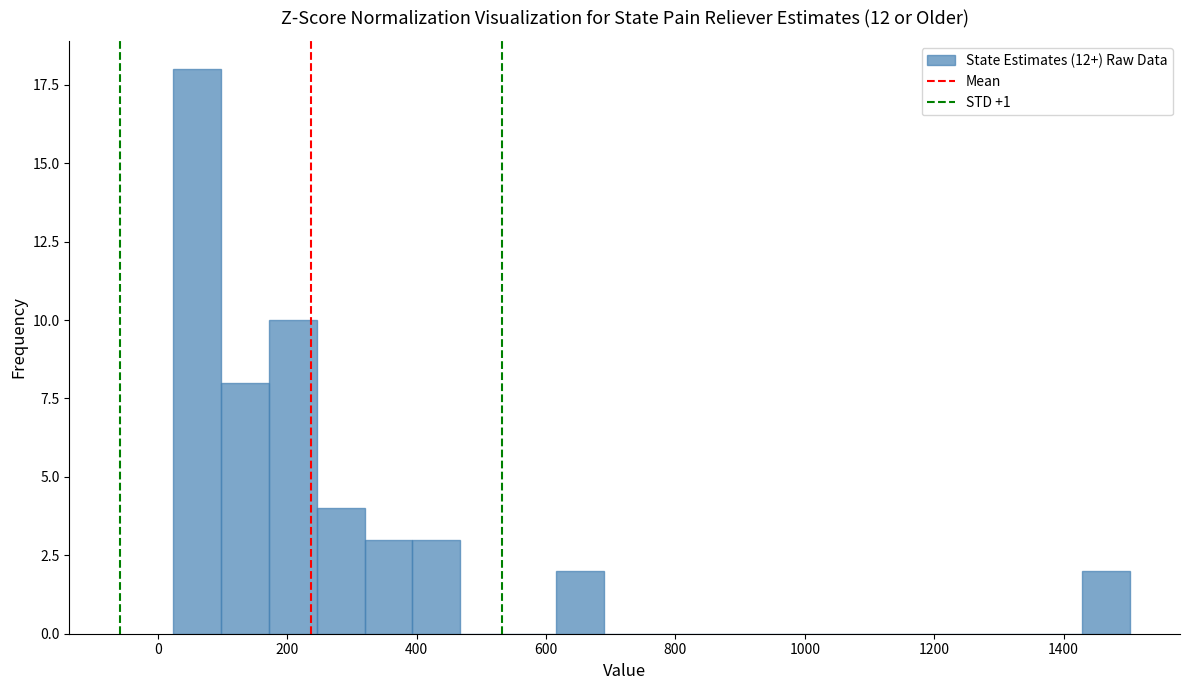

Read against the x-axis, roughly where is the centre of the tallest bar?

60